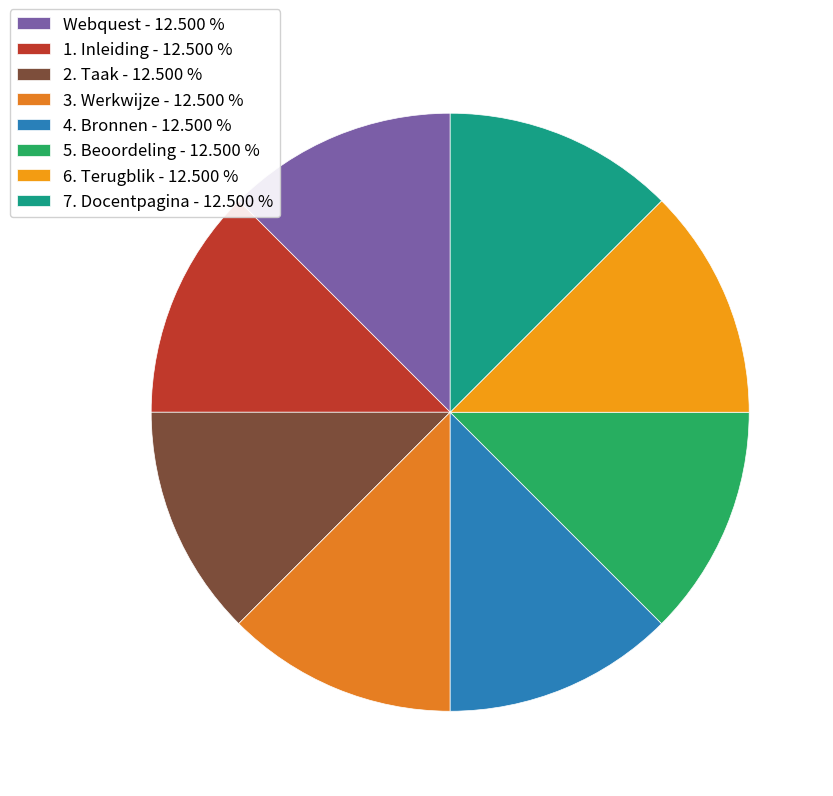

Does 3. Werkwijze account for over 50% of the chart?

No